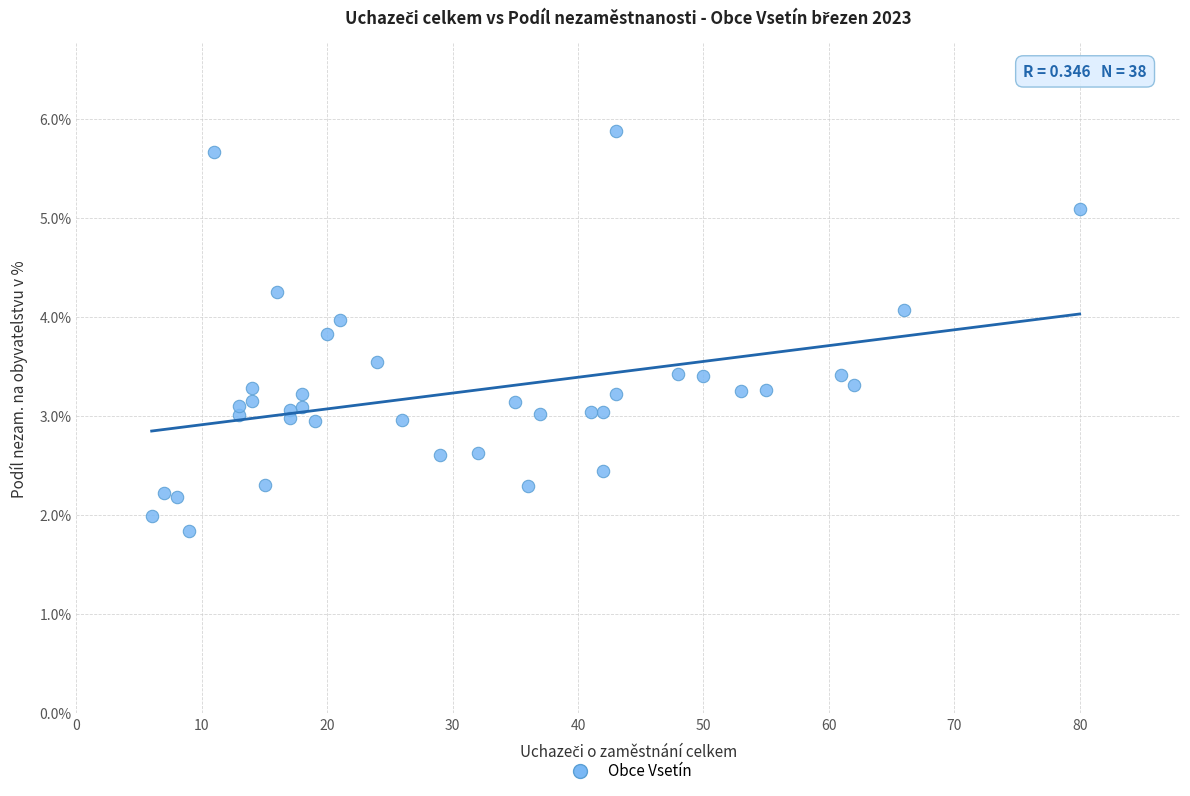

What is the range of Y values (max minus min)?

4.0